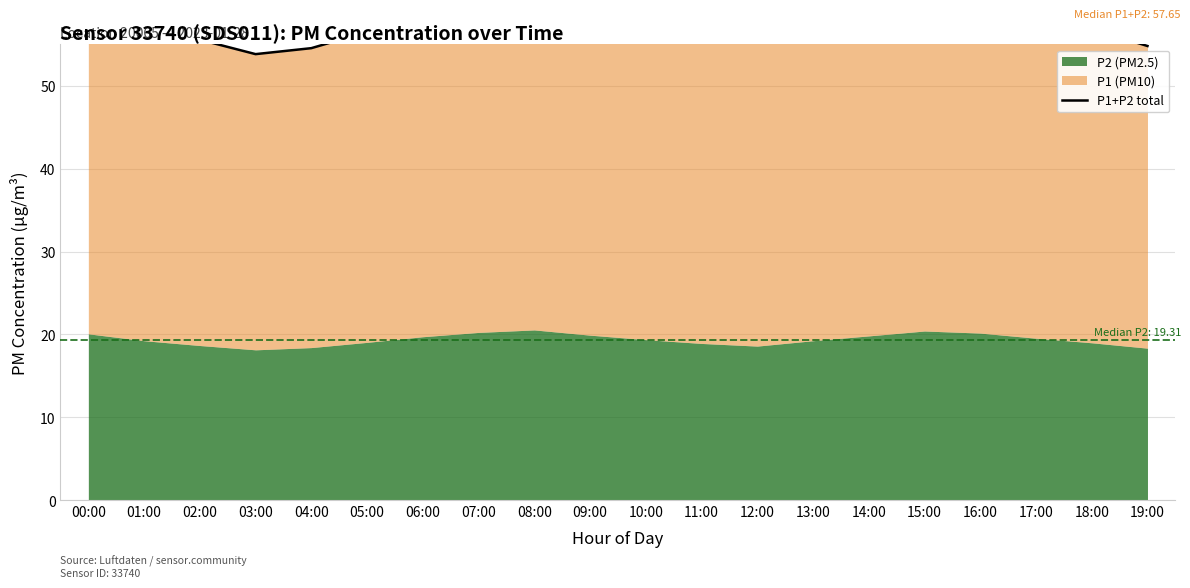

What is the sum of the values at 19:00 and 12:00?

110.3